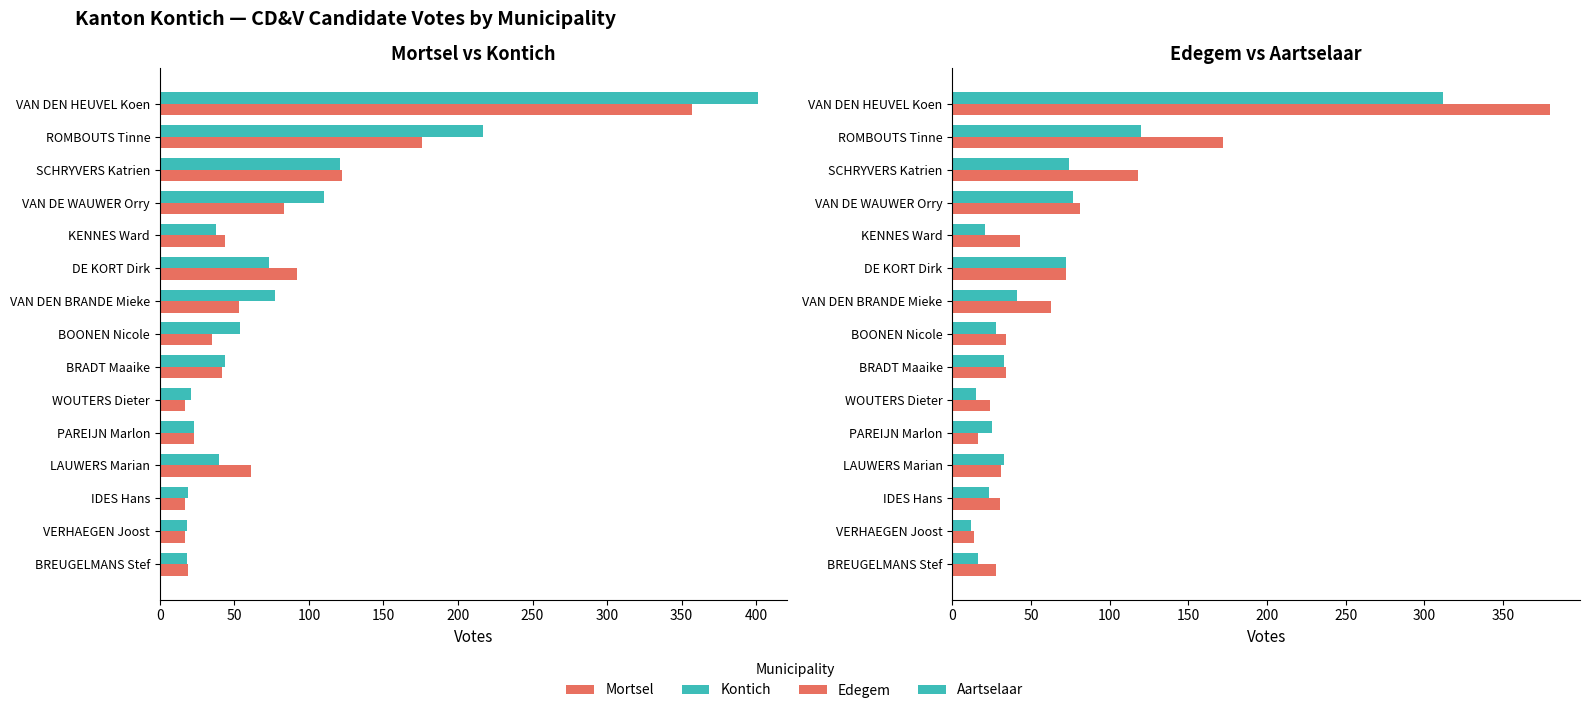

How many data points in Edegem are less than 34?

6